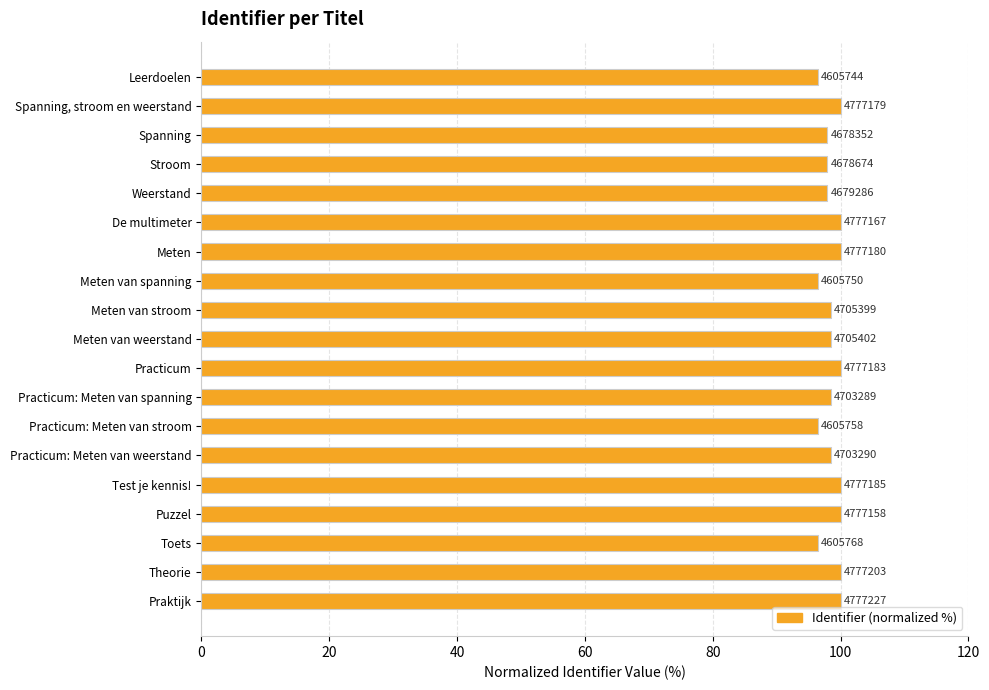

Count the values in the range 97 to 99.

7